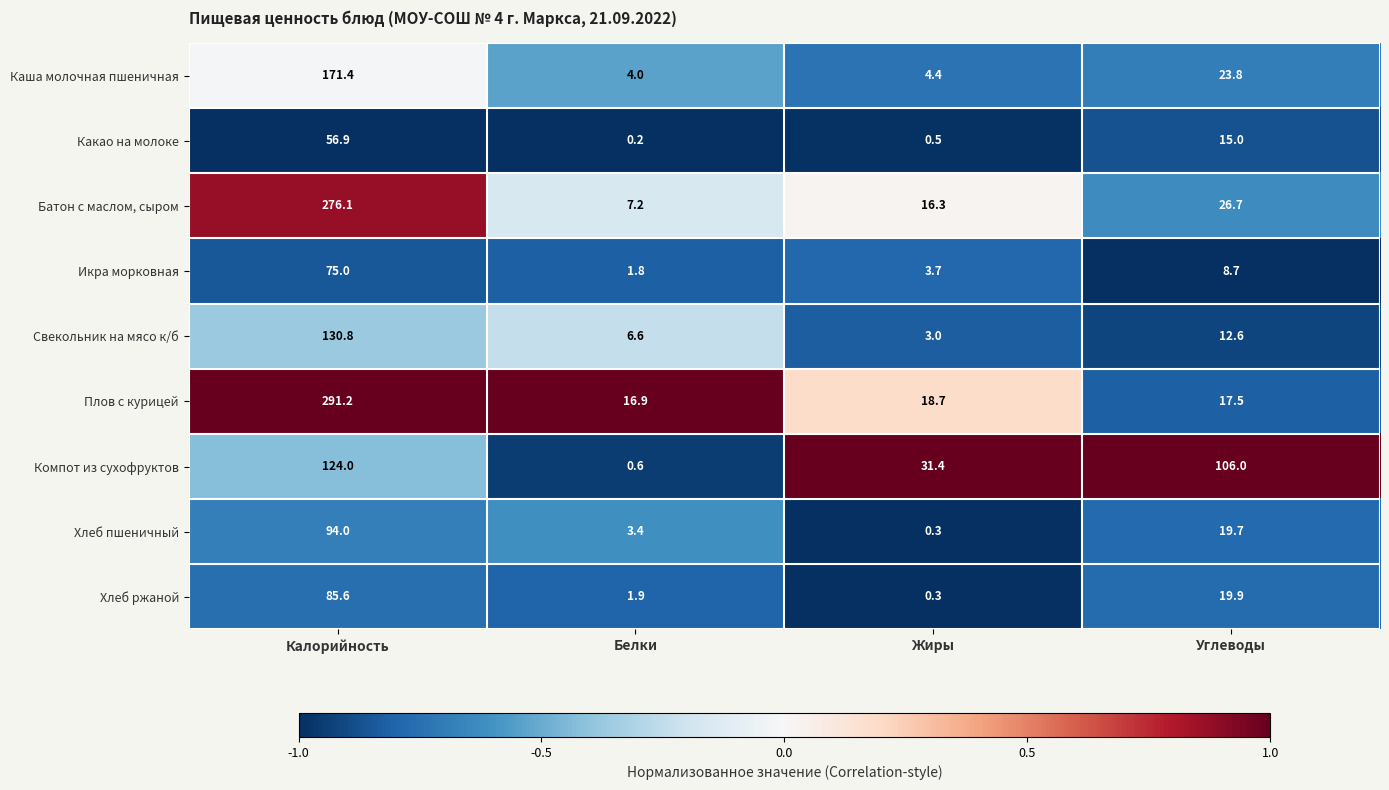

True or false: Икра морковная has a value of 0.9 at Белки.

False